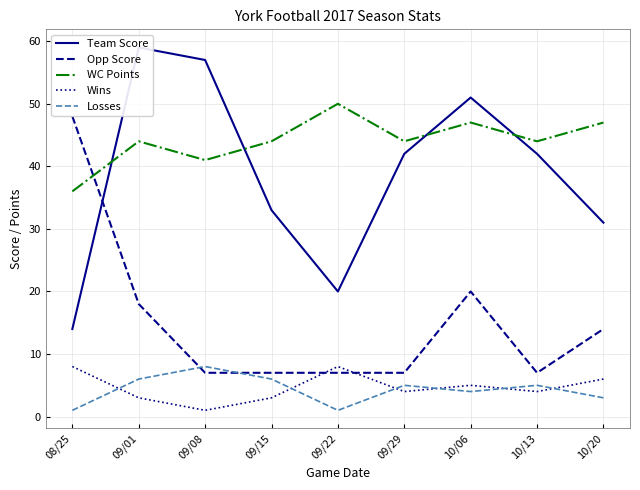

How many lines are shown in the chart?

5